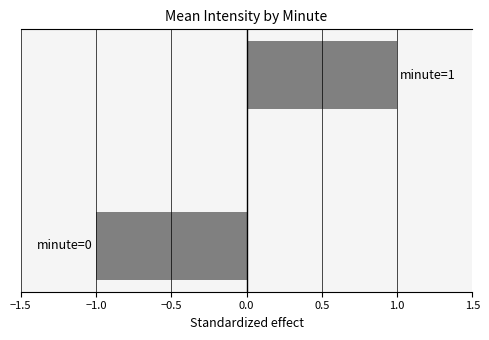

How many negative values are there?

1